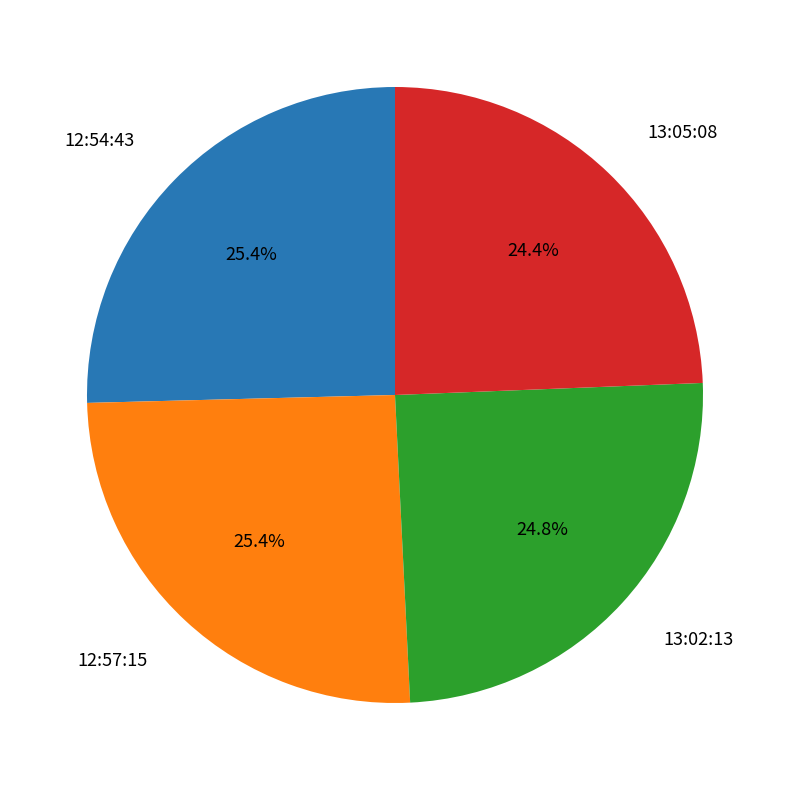

How many slices are in this pie chart?

4